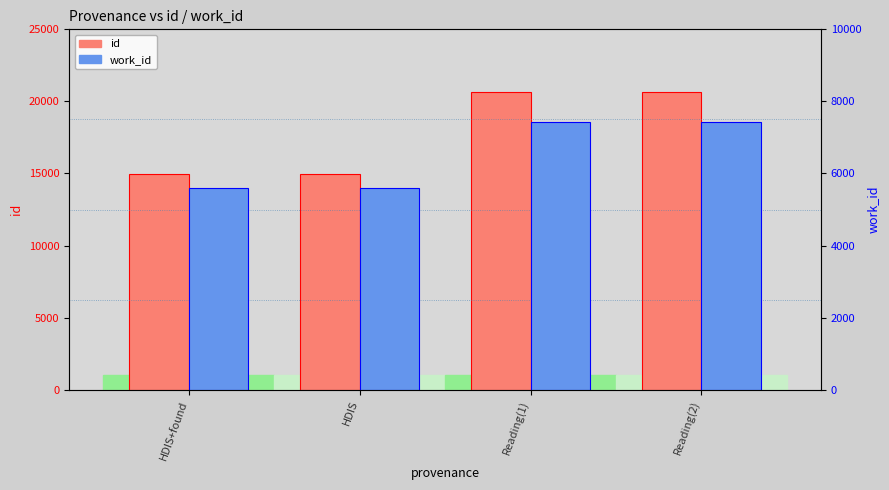

Reading right to left, extract all data points from this chart.

id: 20630	20625	14985	14984
work_id: 7438	7434	5610	5609